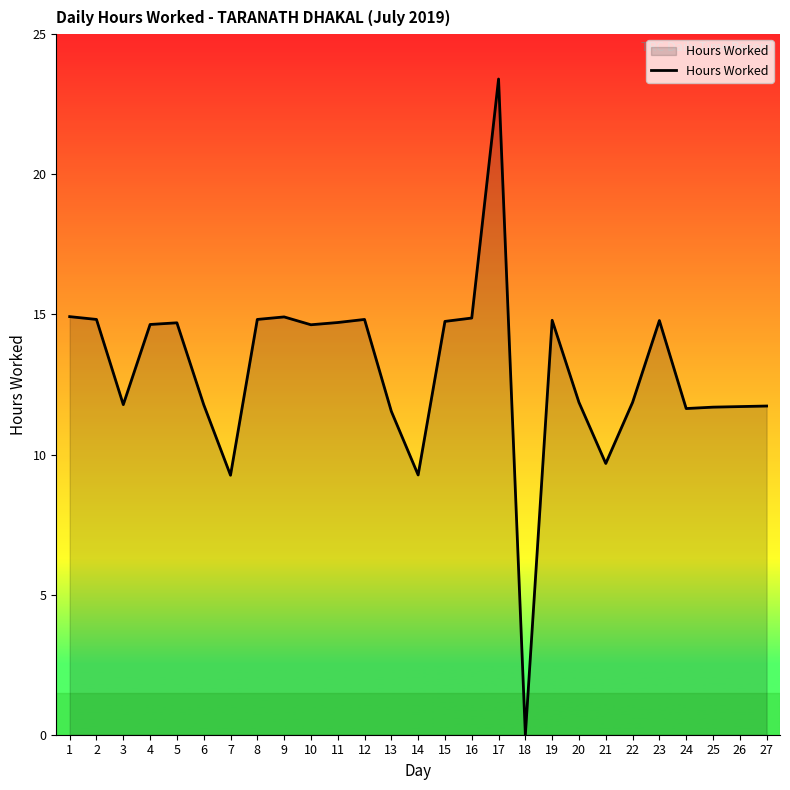

The chart shows a value of 8.7 at 18. True or false?

False